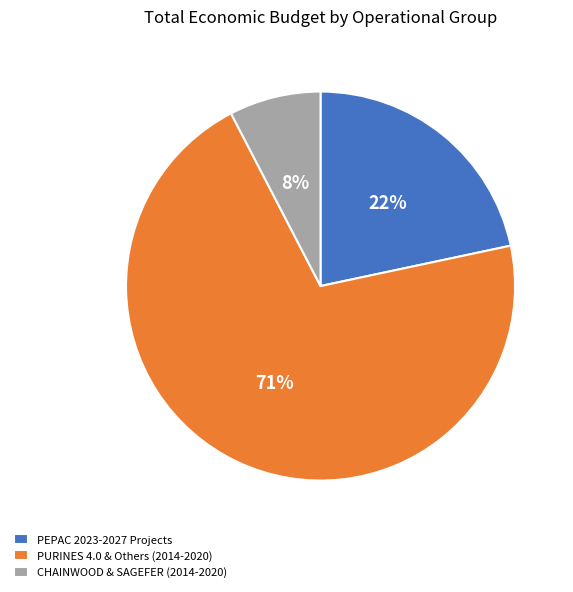

Between PURINES 4.0 & Others (2014-2020) and PEPAC 2023-2027 Projects, which is larger?

PURINES 4.0 & Others (2014-2020)